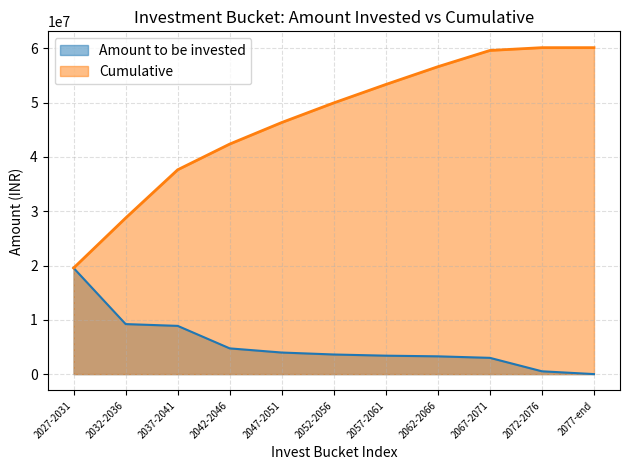

How many lines are shown in the chart?

2